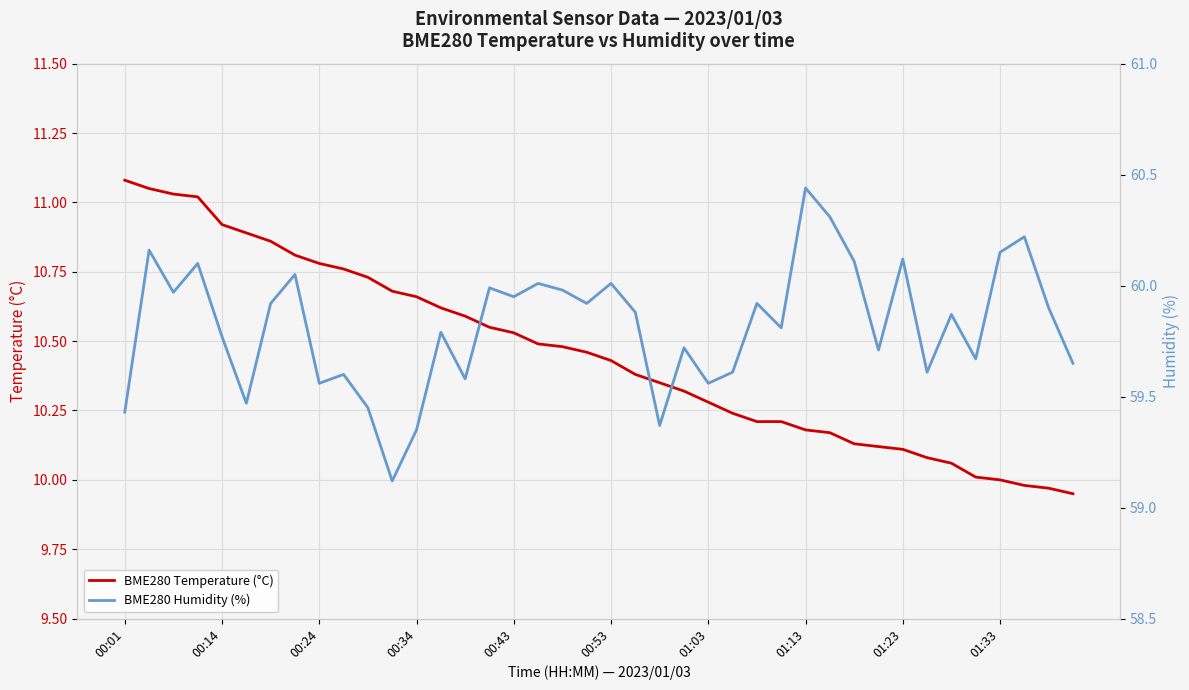

The BME280 Temperature (°C) series shows 10.0 at 37. True or false?

True